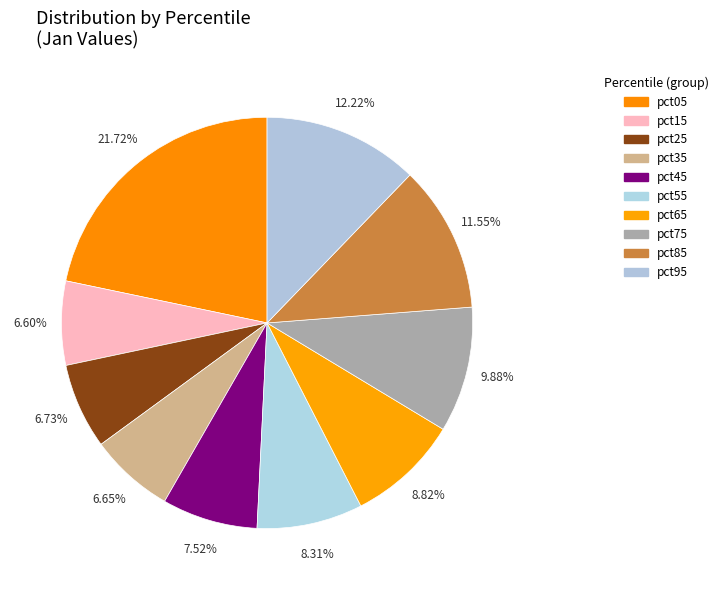

Which has a higher value, pct45 or pct85?

pct85